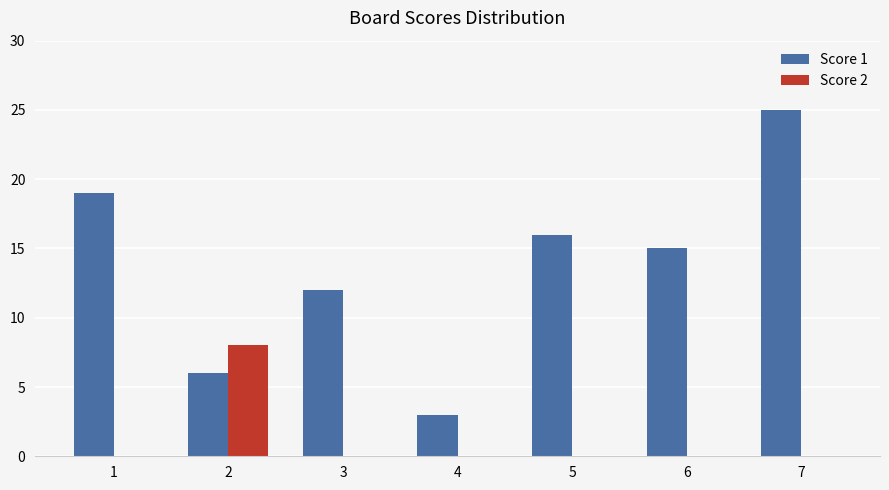

Reading left to right, transcribe all the data shown in this chart.

Score 1: 1=19	2=6	3=12	4=3	5=16	6=15	7=25
Score 2: 1=0	2=8	3=0	4=0	5=0	6=0	7=0